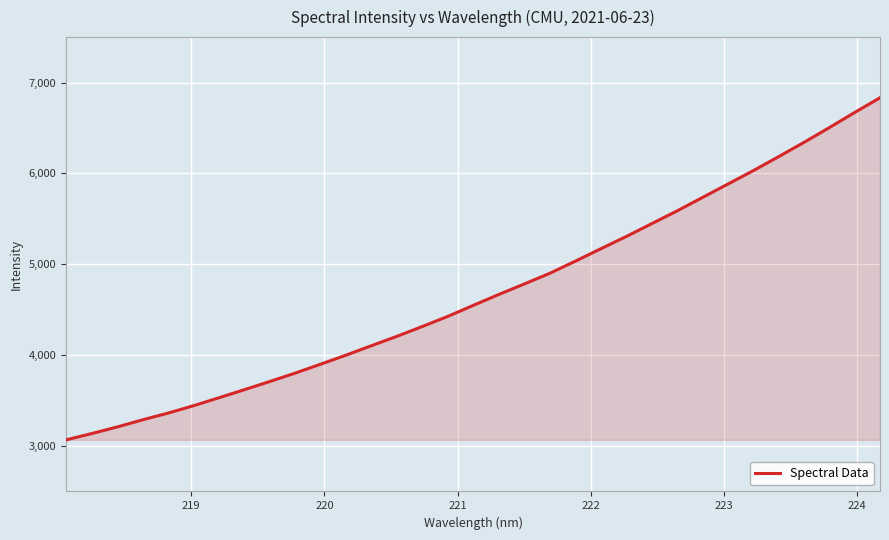

How many lines are shown in the chart?

1